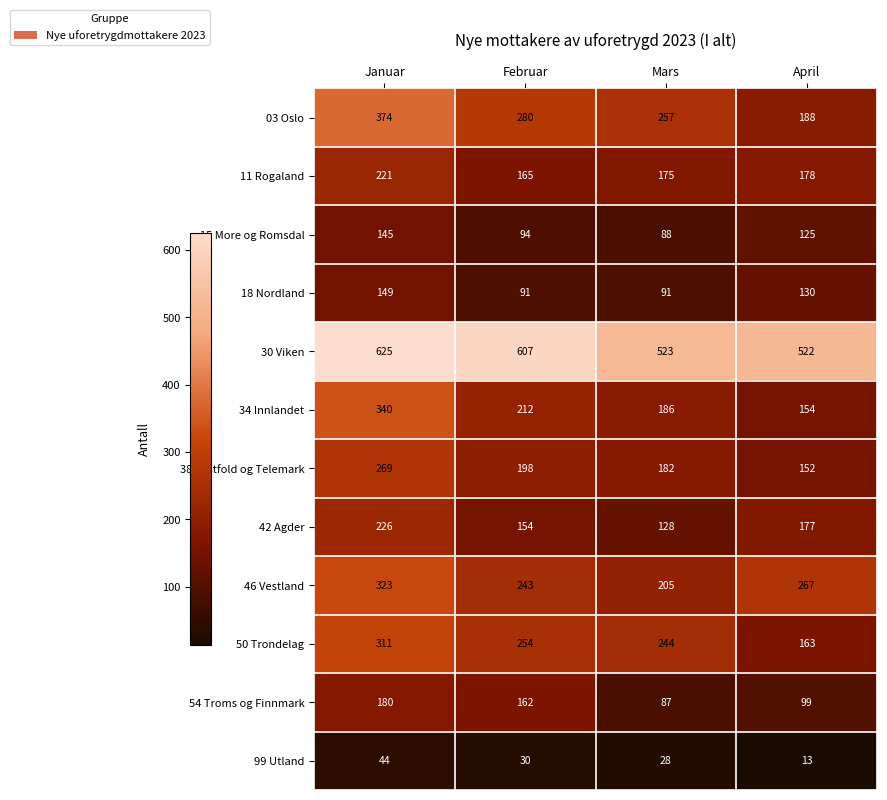

What is the difference between the second highest and second lowest values in the 15 More og Romsdal series?

31